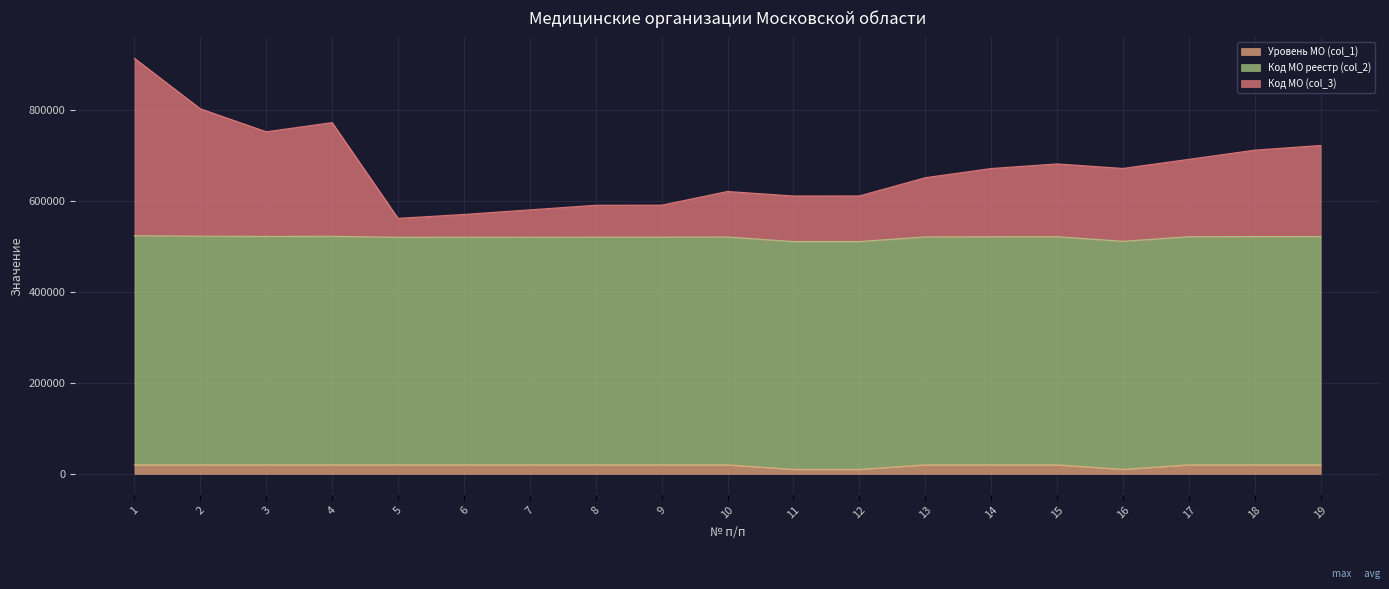

True or false: Код МО реестр (col_2) and Уровень МО (col_1) cross at least once.

False